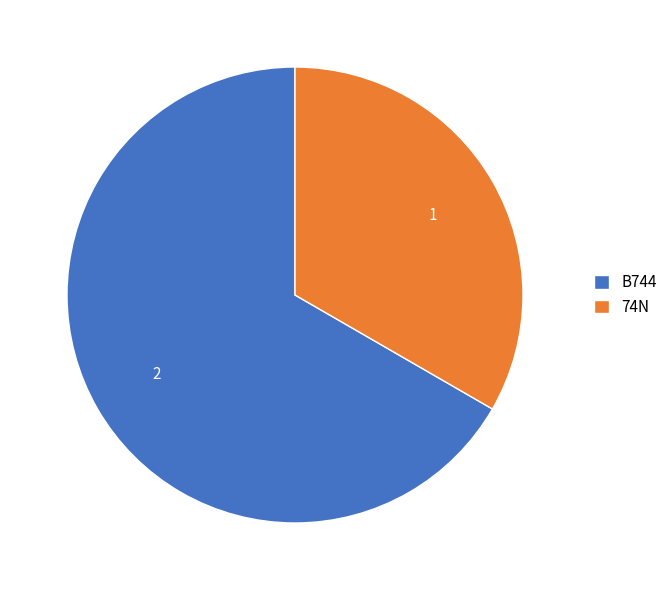

True or false: 74N accounts for 41% of the total.

False